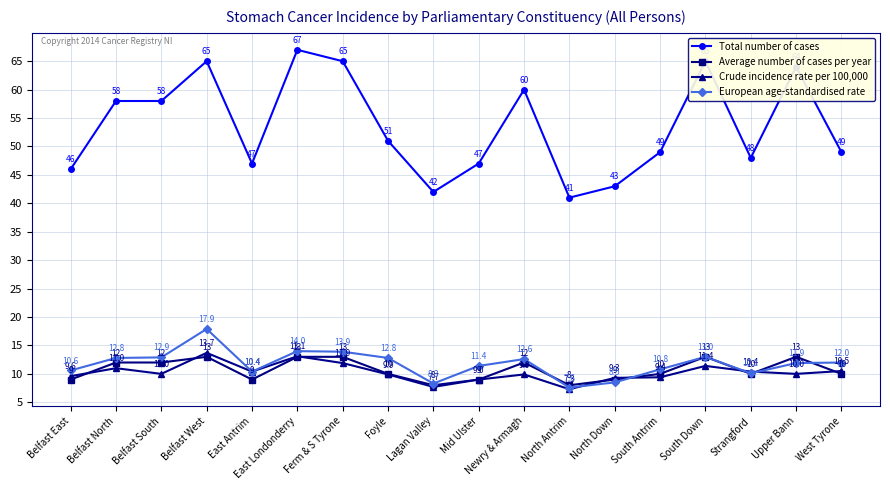

True or false: Average number of cases per year has more than 0 points higher than both neighbors.

True